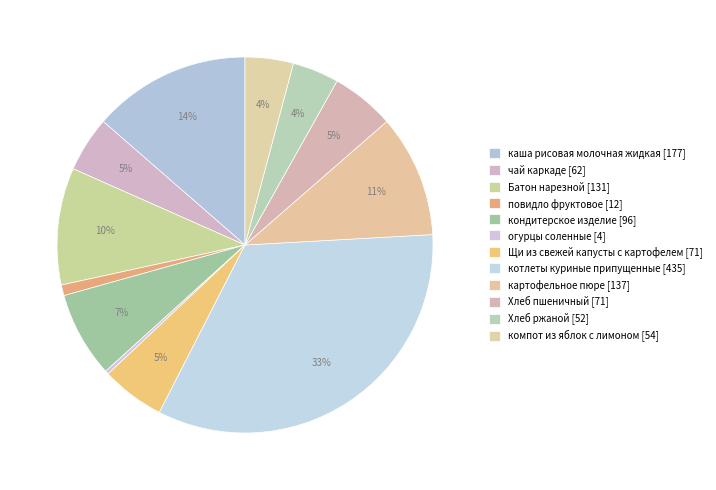

How many segments does this pie chart have?

12